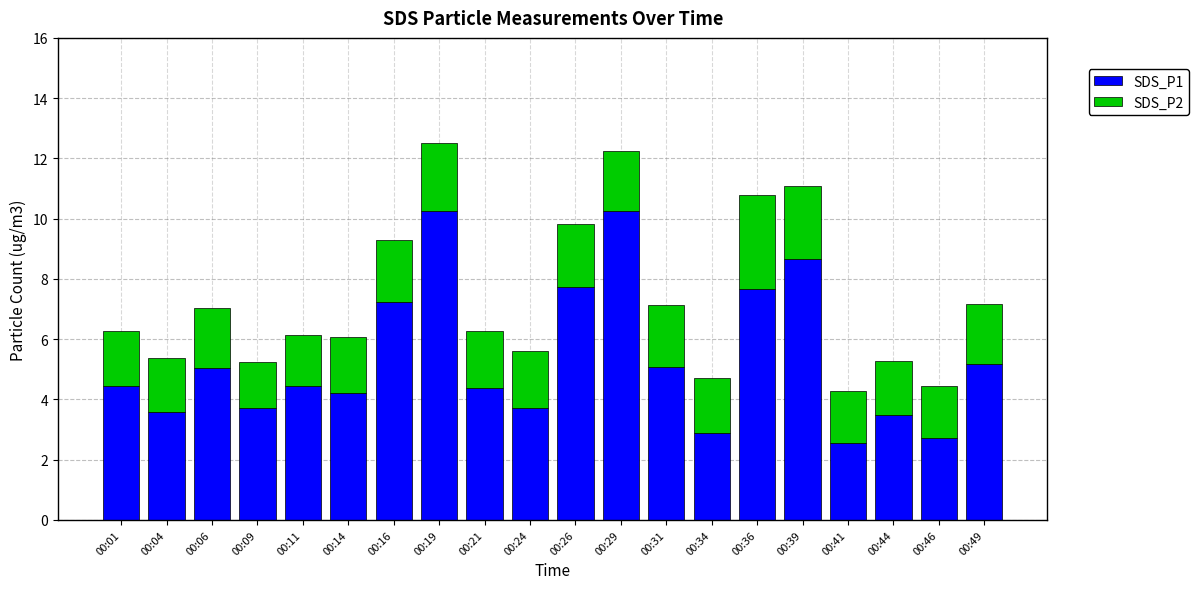

True or false: SDS_P1 has a value of 4.4 at 00:01.

True